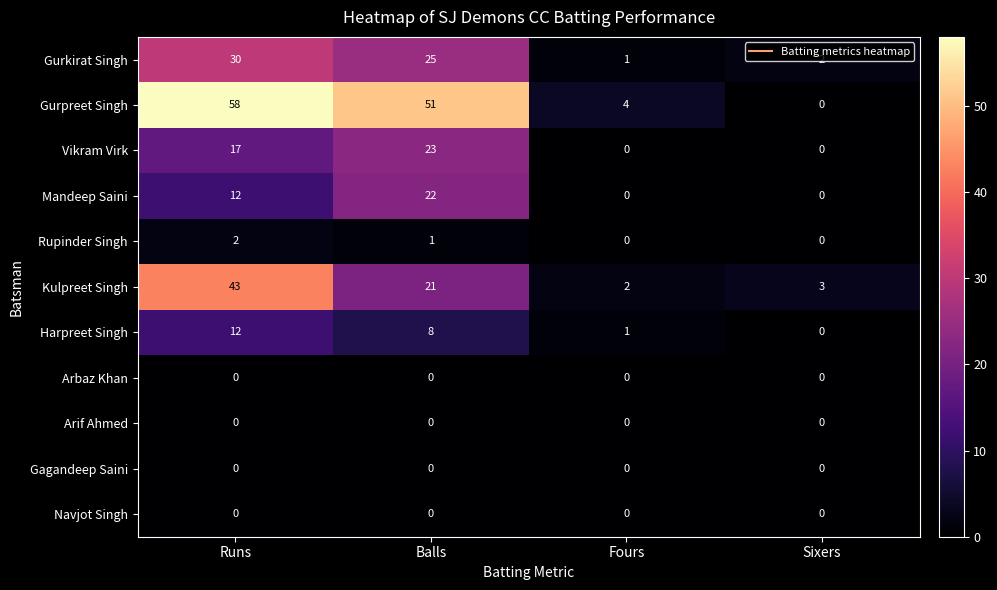

At which category is the sum across all series the highest?

Runs